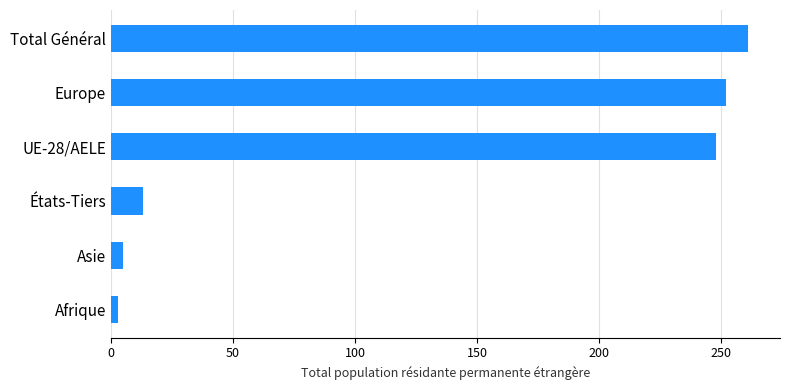

What is the sum of all values?

782